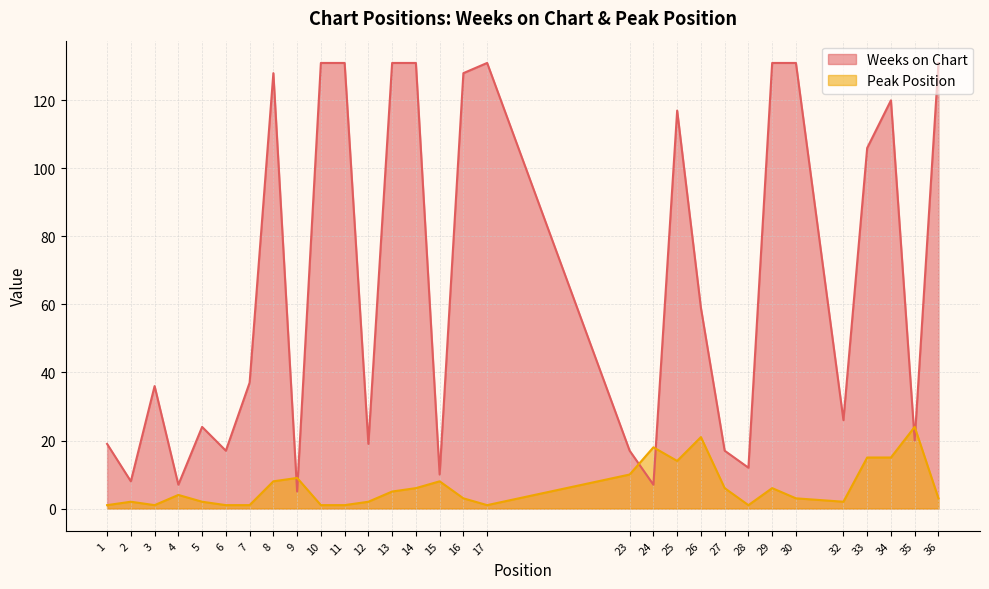

Does the chart display data point markers on the line(s)?

No